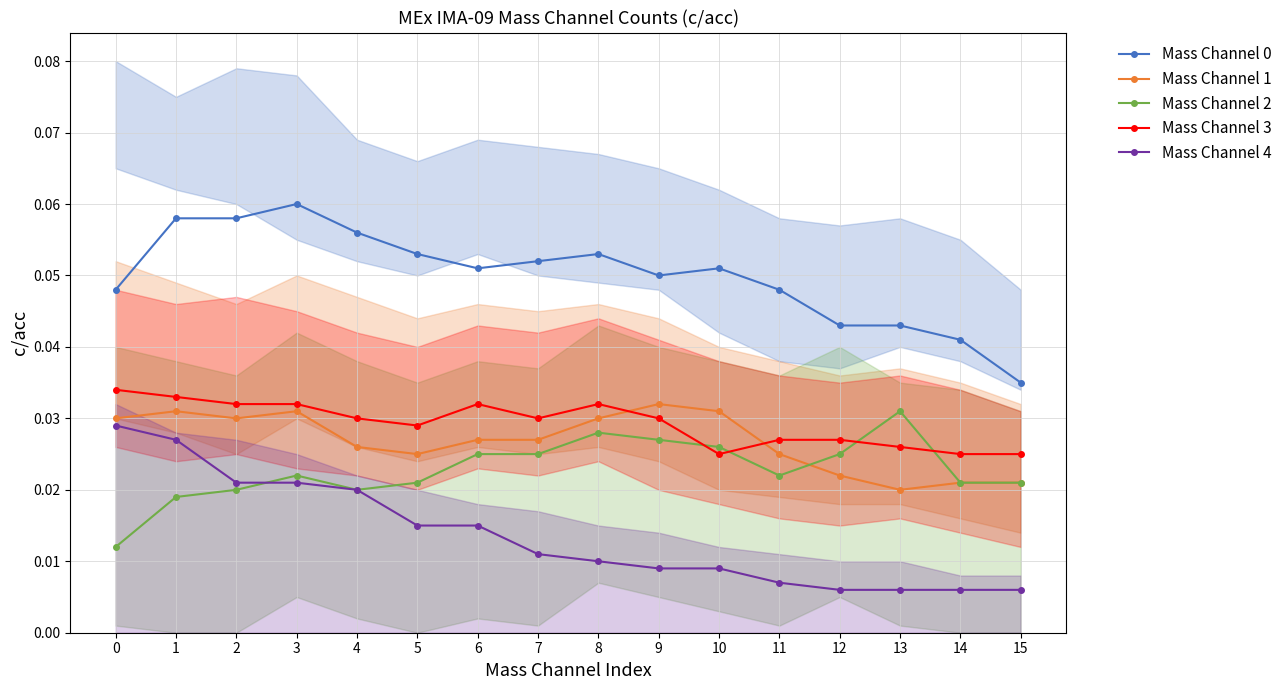

Reading left to right, transcribe all the data shown in this chart.

Mass Channel 0: 0.0	0.1	0.1	0.1	0.1	0.1	0.1	0.1	0.1	0.1	0.1	0.0	0.0	0.0	0.0	0.0
Mass Channel 1: 0.0	0.0	0.0	0.0	0.0	0.0	0.0	0.0	0.0	0.0	0.0	0.0	0.0	0.0	0.0	0.0
Mass Channel 2: 0.0	0.0	0.0	0.0	0.0	0.0	0.0	0.0	0.0	0.0	0.0	0.0	0.0	0.0	0.0	0.0
Mass Channel 3: 0.0	0.0	0.0	0.0	0.0	0.0	0.0	0.0	0.0	0.0	0.0	0.0	0.0	0.0	0.0	0.0
Mass Channel 4: 0.0	0.0	0.0	0.0	0.0	0.0	0.0	0.0	0.0	0.0	0.0	0.0	0.0	0.0	0.0	0.0